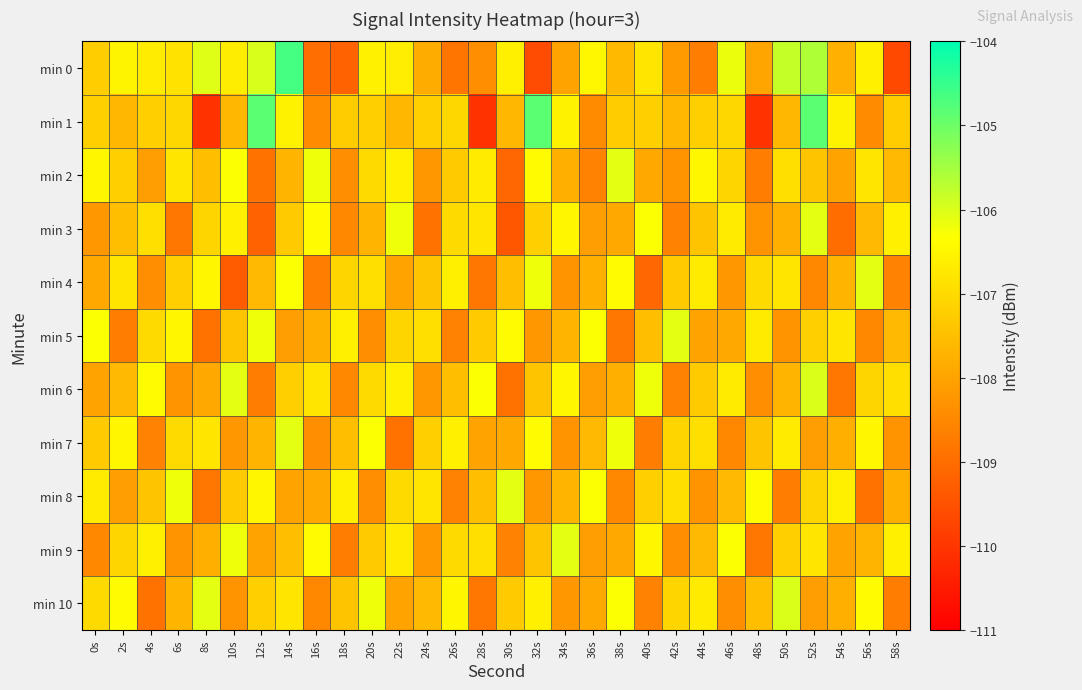

At how many categories does at least one series exceed -107?

30